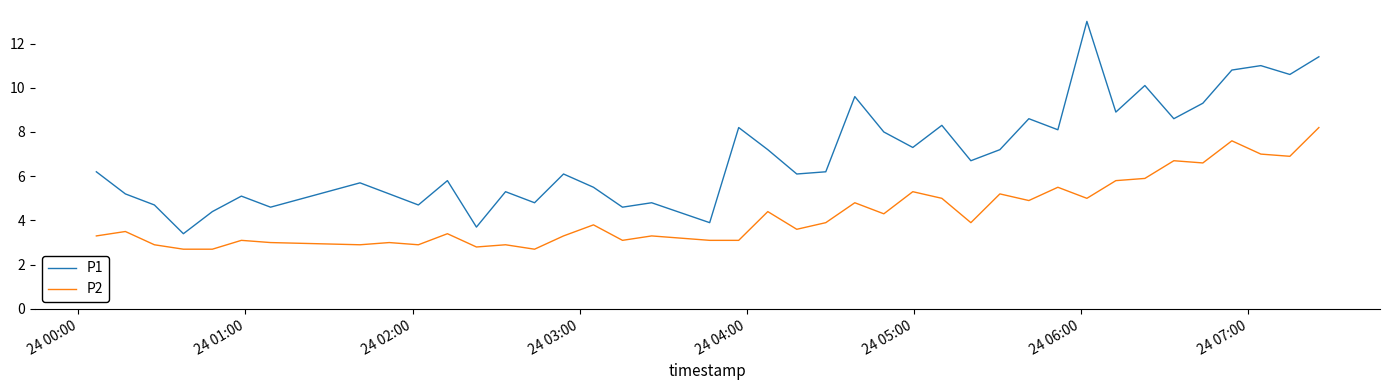

What is the maximum value for P2?

8.2